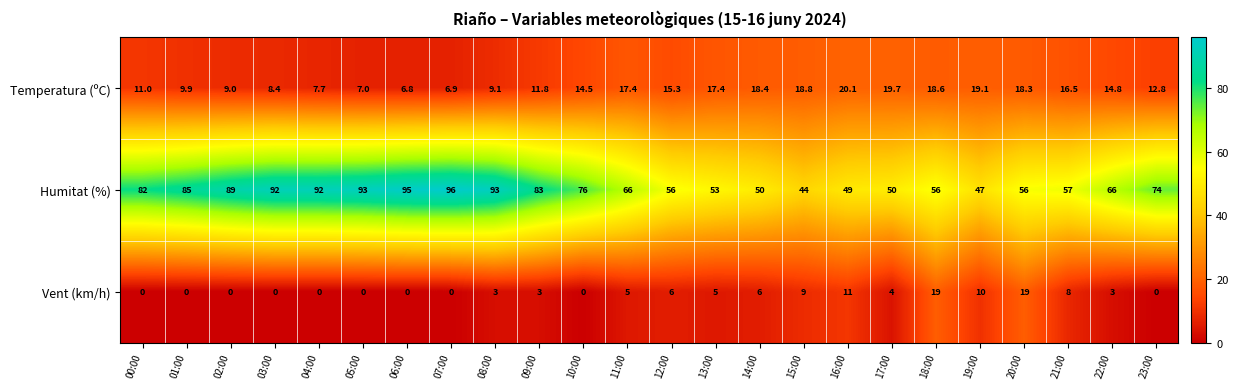

What is the total value across all series at 05:00?

100.0